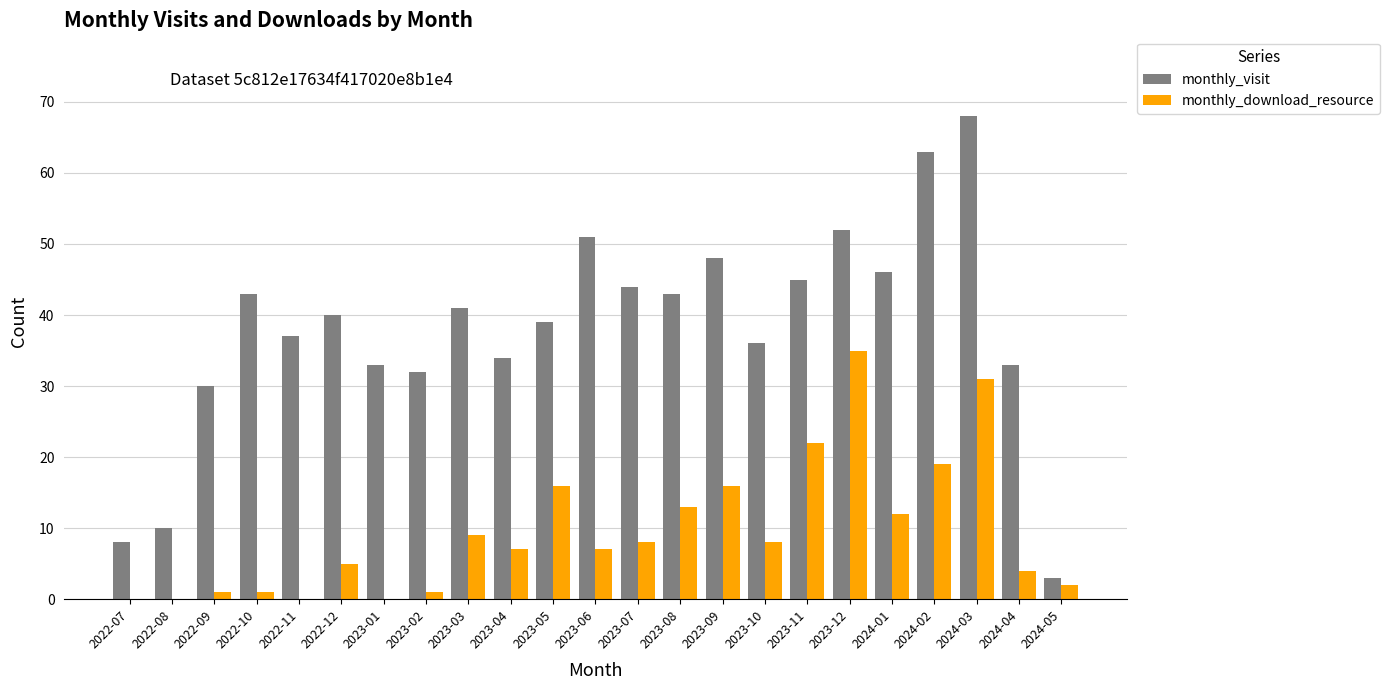

Count the number of categories in the chart.

23